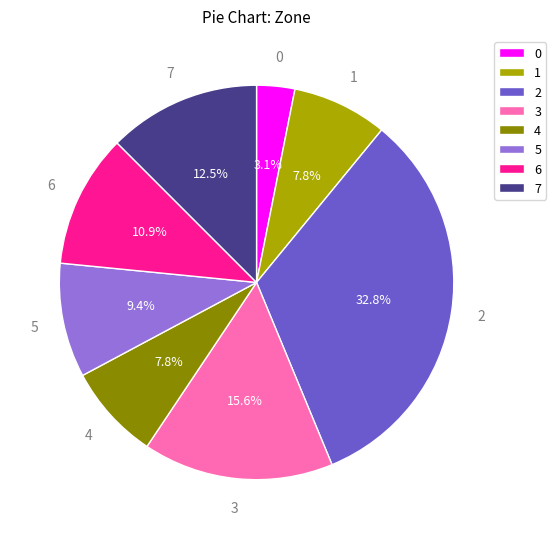

How many slices are in this pie chart?

8